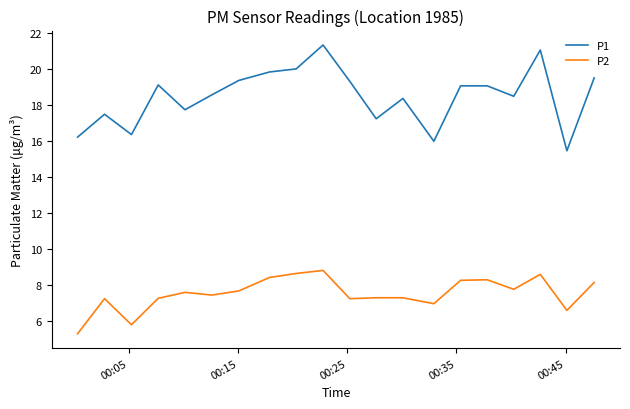

What is the difference between the maximum and minimum values in the P1 series?

5.9